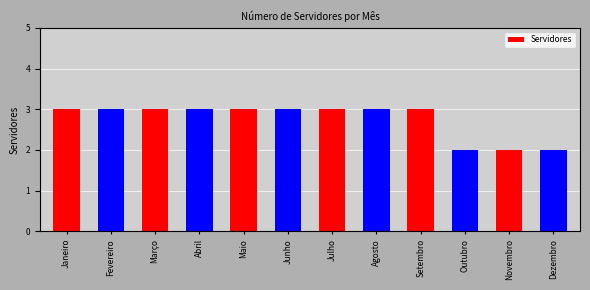

What is the ratio of the value at Abril to the value at Maio?

1.0